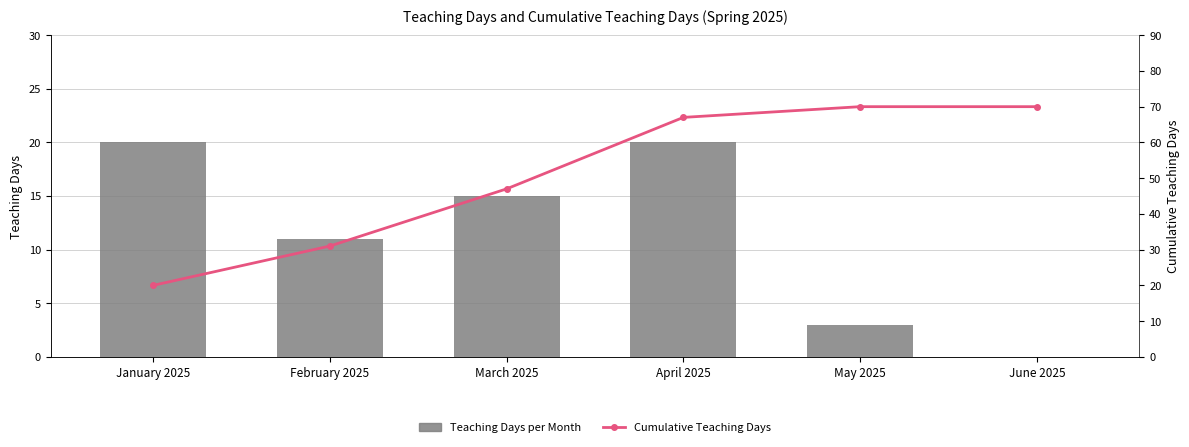

List the series in order of their overall mean, highest first.

Cumulative Teaching Days, Teaching Days per Month